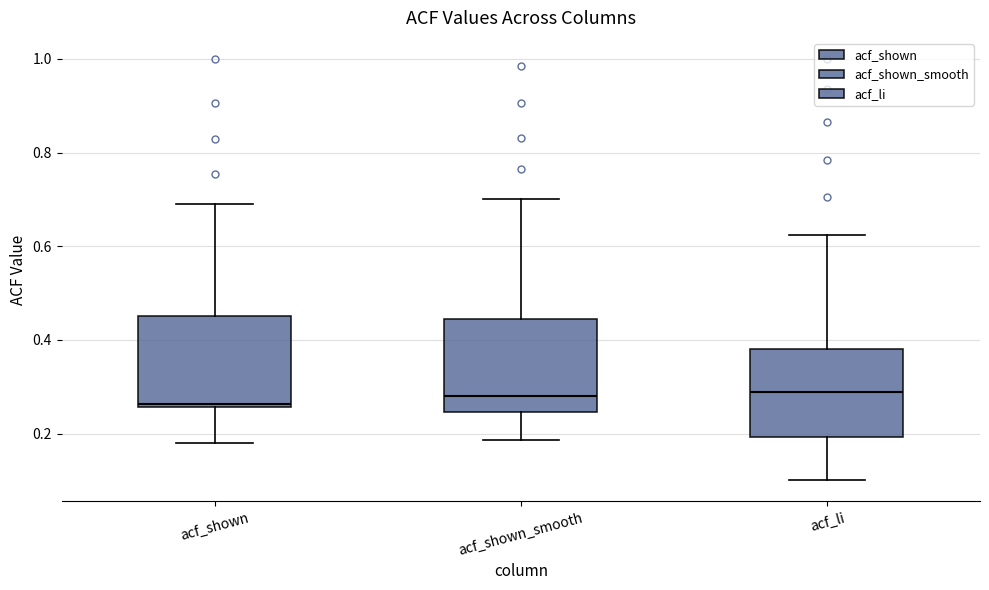

Reading left to right, read every box against the y-axis: the position of its median line, the range the box covers, and the ends of its whiskers. The values are not printed on the chart, so give them approximately, as read against the axis.

acf_shown: median 0.26 (just above the box's lower edge), box 0.26 to 0.46, whiskers 0.18 to 0.70
acf_shown_smooth: median 0.28, box 0.24 to 0.44, whiskers 0.18 to 0.70
acf_li: median 0.28, box 0.20 to 0.38, whiskers 0.10 to 0.62